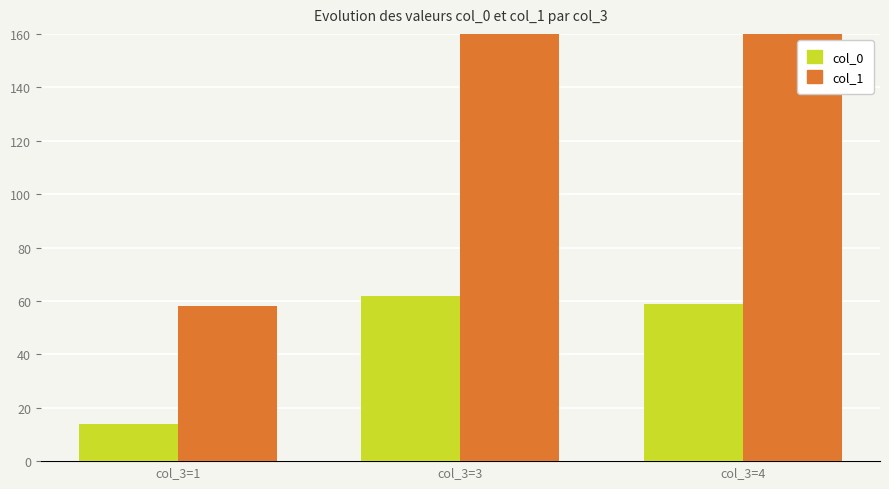

List the series in order of their overall mean, highest first.

col_1, col_0